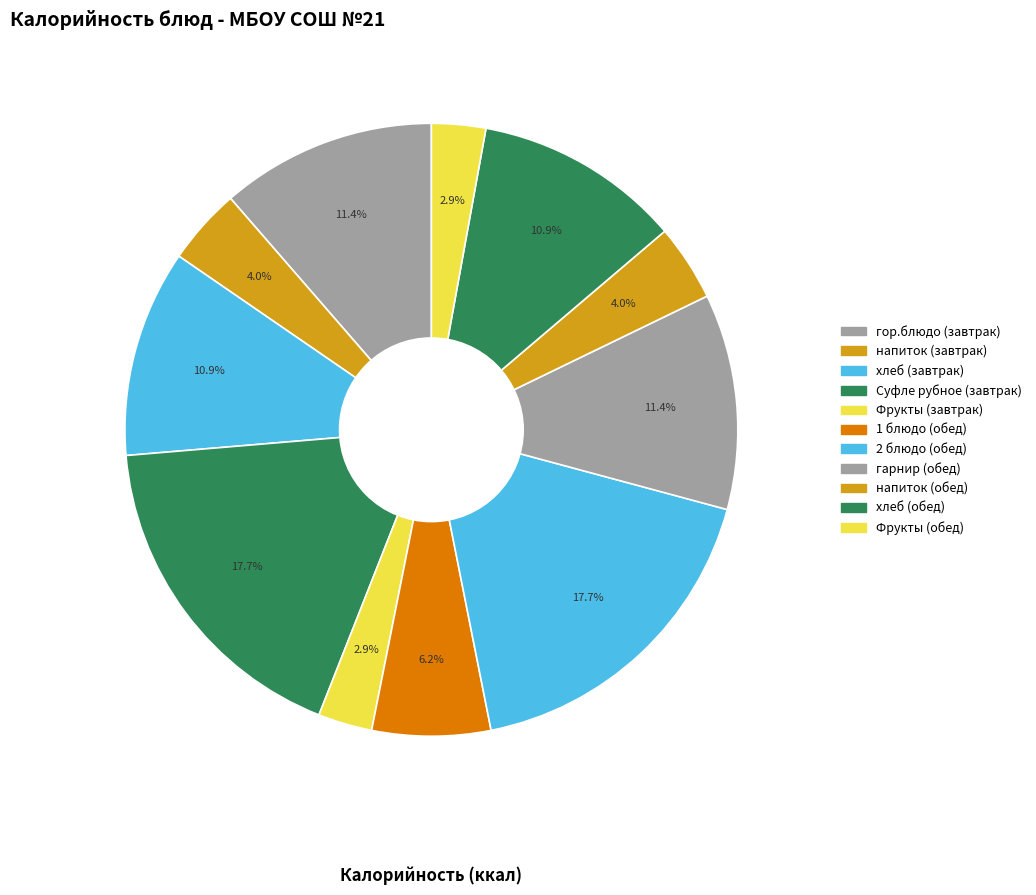

How many slices are in this pie chart?

11